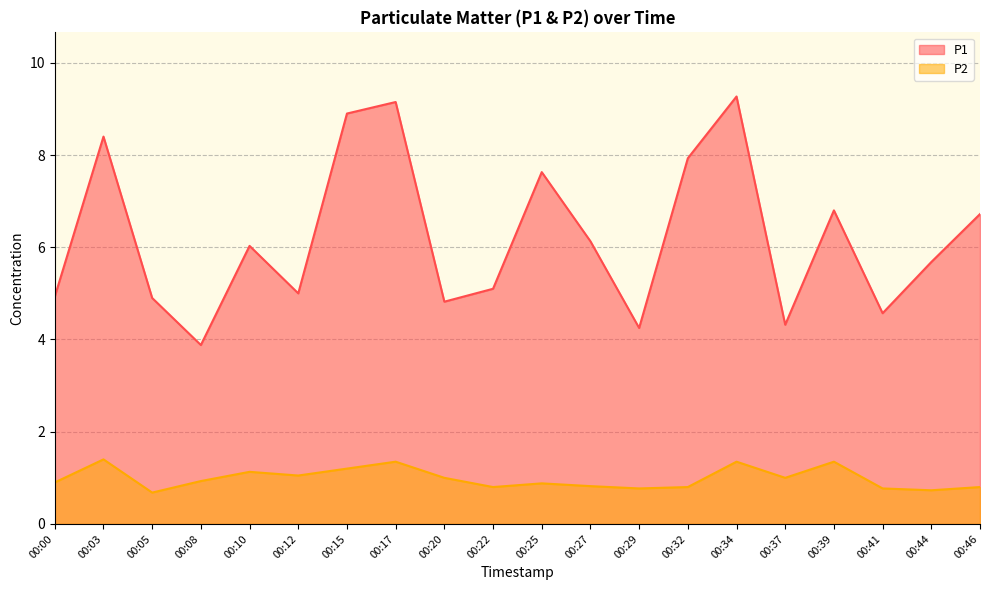

Where is P2 nearest to the value 1?

00:20